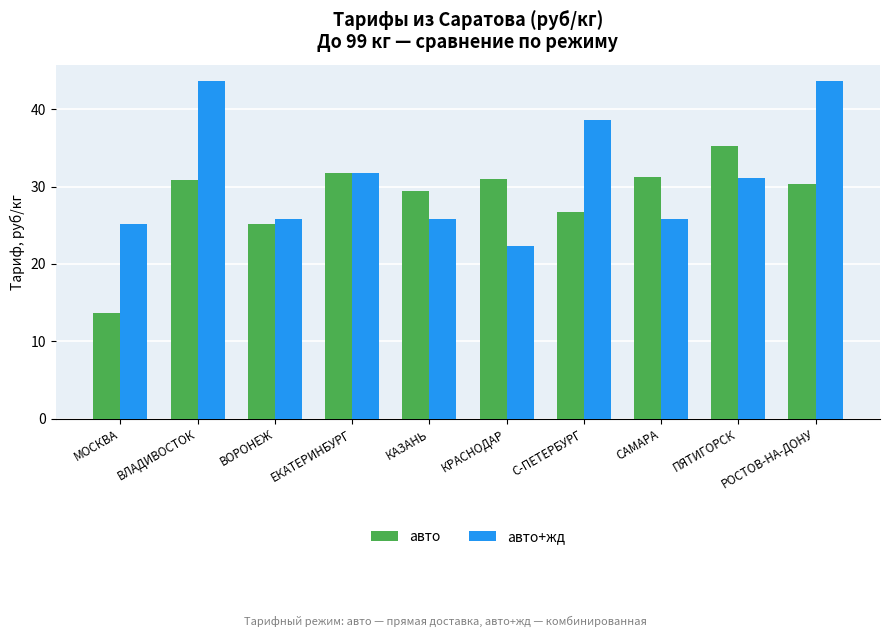

Are the bars grouped side by side (vs. stacked)?

Yes